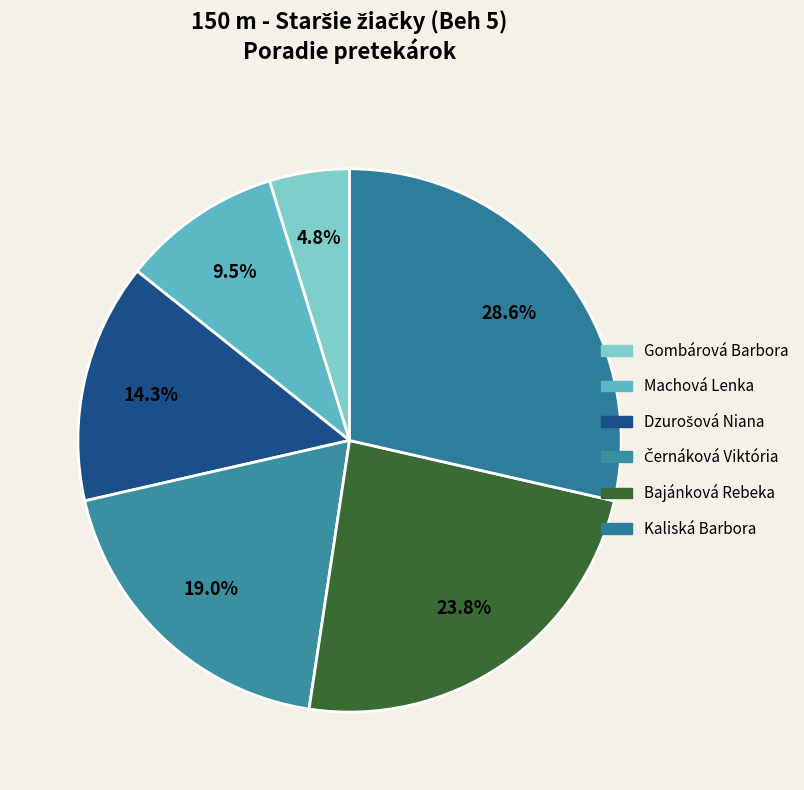

Count the number of slices in the pie.

6